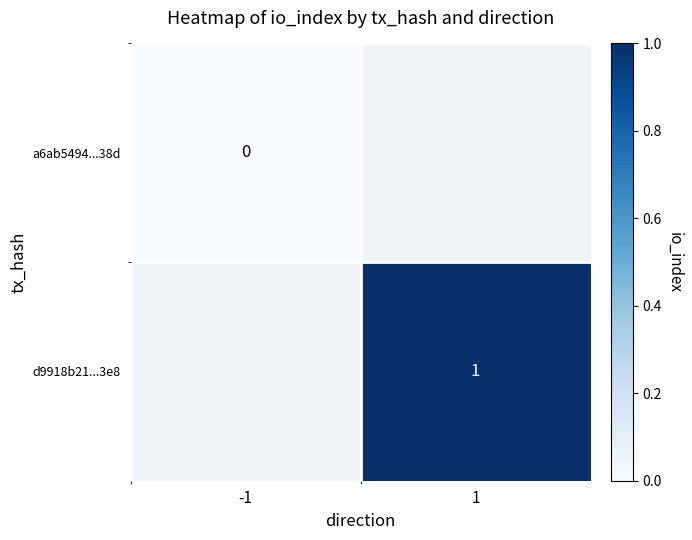

The d9918b21...3e8 series shows 0 at 1. True or false?

False